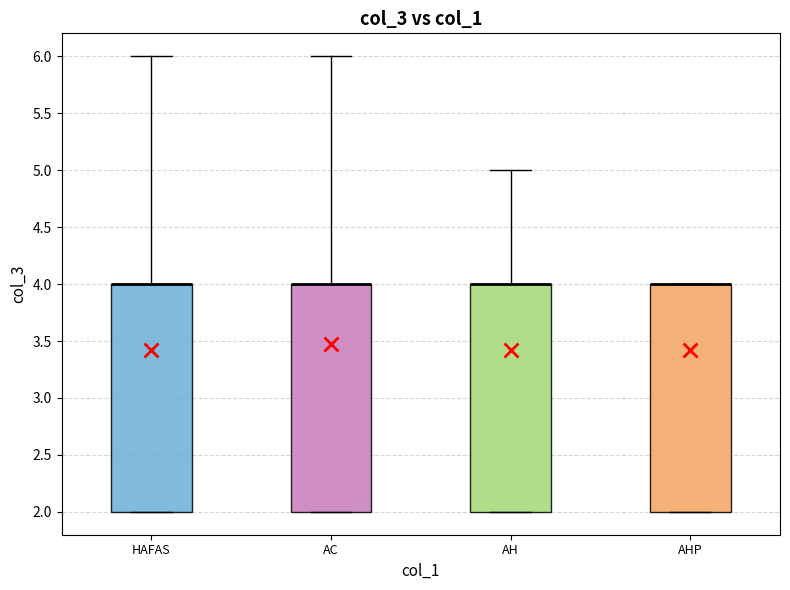

Reading left to right, transcribe this box plot: for each box, give where its median line is, the range the box spans, and where its two whiskers end, as read against the y-axis. The values are not printed on the chart, so give them approximately, as read against the axis.

HAFAS: median 4 (drawn on the box's upper edge), box 2 to 4, whiskers 2 to 6
AC: median 4 (drawn on the box's upper edge), box 2 to 4, whiskers 2 to 6
AH: median 4 (drawn on the box's upper edge), box 2 to 4, whiskers 2 to 5
AHP: median 4 (drawn on the box's upper edge), box 2 to 4, whiskers 2 to 4